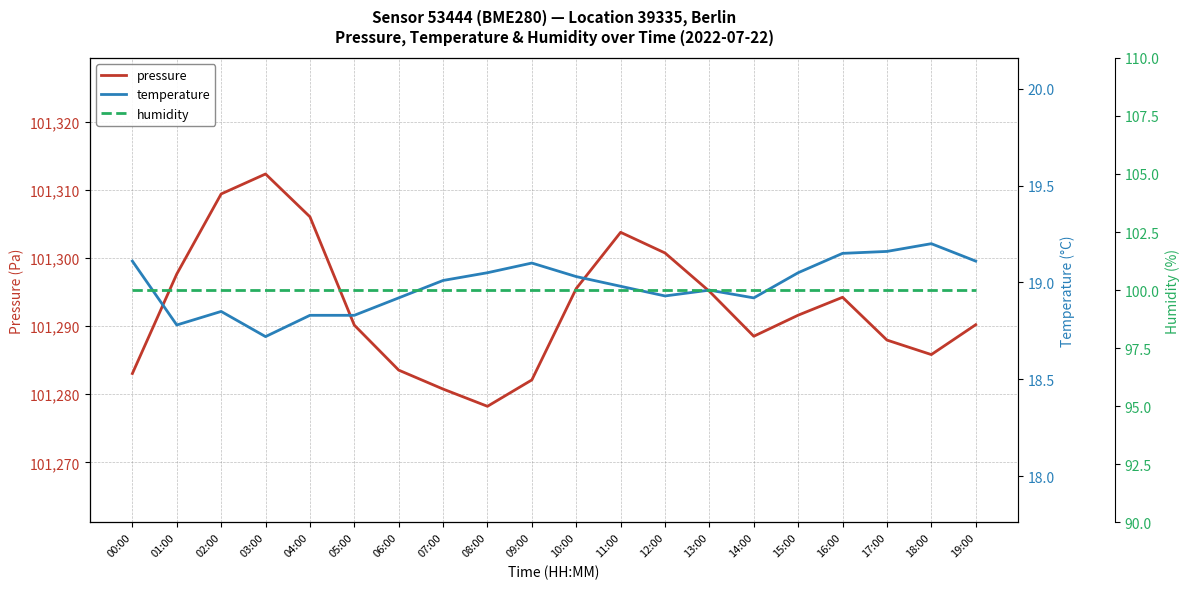

True or false: pressure and humidity cross at least once.

False